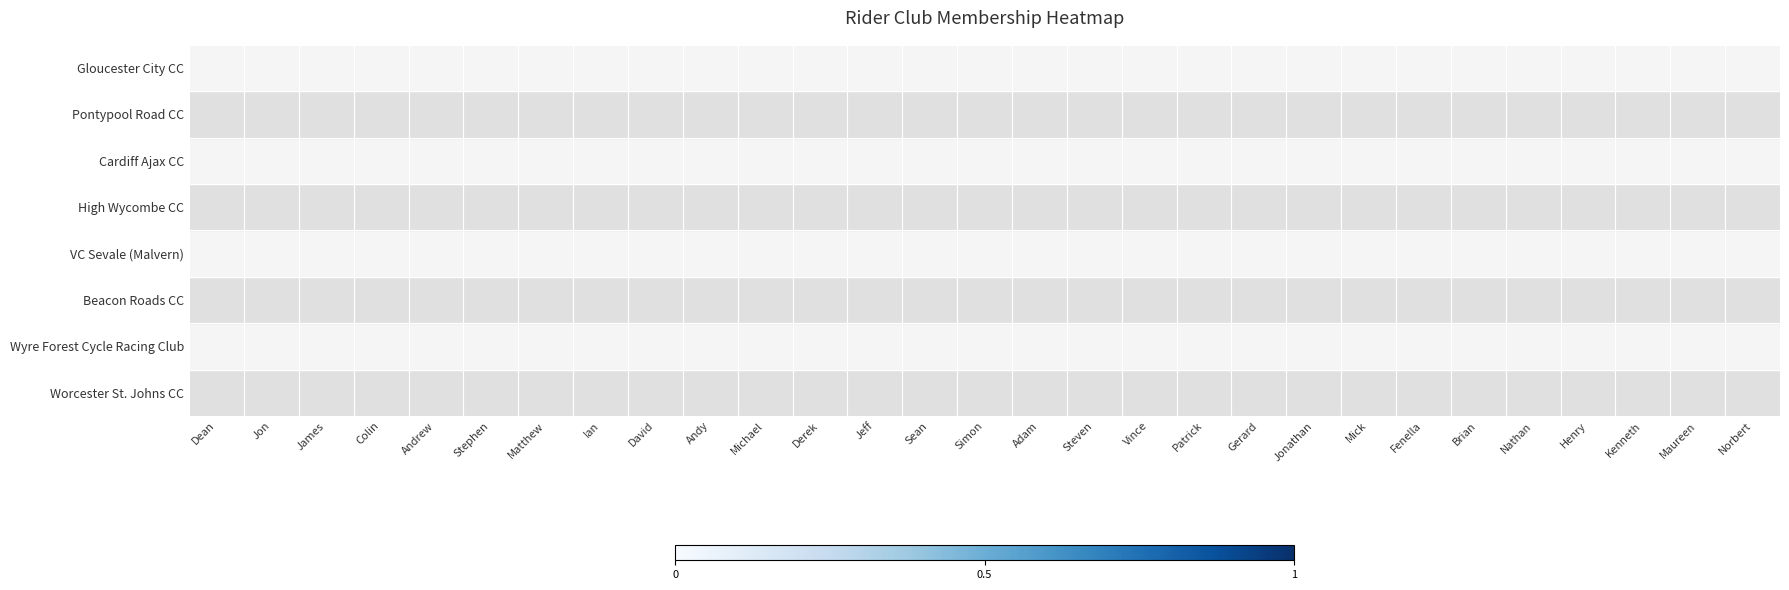

Reading left to right, what are all the values shown in this chart?

Worcester St. Johns CC: Dean=0	Jon=0	James=0	Colin=0	Andrew=0	Stephen=1	Matthew=0	Ian=0	David=1	Andy=0	Michael=0	Derek=0	Jeff=0	Sean=1	Simon=0	Adam=1	Steven=0	Vince=0	Patrick=0	Gerard=0	Jonathan=1	Mick=1	Fenella=0	Brian=0	Nathan=0	Henry=0	Kenneth=0	Maureen=1	Norbert=0
Wyre Forest Cycle Racing Club: Dean=0	Jon=0	James=0	Colin=0	Andrew=0	Stephen=0	Matthew=0	Ian=0	David=0	Andy=1	Michael=0	Derek=0	Jeff=0	Sean=0	Simon=0	Adam=0	Steven=0	Vince=0	Patrick=1	Gerard=0	Jonathan=0	Mick=0	Fenella=0	Brian=0	Nathan=0	Henry=0	Kenneth=0	Maureen=0	Norbert=1
Beacon Roads CC: Dean=0	Jon=0	James=0	Colin=0	Andrew=1	Stephen=0	Matthew=0	Ian=0	David=0	Andy=0	Michael=0	Derek=0	Jeff=0	Sean=0	Simon=0	Adam=0	Steven=0	Vince=0	Patrick=0	Gerard=0	Jonathan=0	Mick=0	Fenella=1	Brian=0	Nathan=0	Henry=0	Kenneth=0	Maureen=0	Norbert=0
VC Sevale (Malvern): Dean=0	Jon=0	James=0	Colin=0	Andrew=0	Stephen=0	Matthew=0	Ian=0	David=0	Andy=0	Michael=1	Derek=0	Jeff=0	Sean=0	Simon=0	Adam=0	Steven=0	Vince=0	Patrick=0	Gerard=0	Jonathan=0	Mick=0	Fenella=0	Brian=0	Nathan=0	Henry=1	Kenneth=0	Maureen=0	Norbert=0
High Wycombe CC: Dean=0	Jon=0	James=0	Colin=0	Andrew=0	Stephen=0	Matthew=0	Ian=0	David=1	Andy=0	Michael=0	Derek=0	Jeff=0	Sean=0	Simon=0	Adam=0	Steven=0	Vince=0	Patrick=0	Gerard=0	Jonathan=0	Mick=0	Fenella=0	Brian=0	Nathan=0	Henry=0	Kenneth=0	Maureen=0	Norbert=0
Cardiff Ajax CC: Dean=0	Jon=0	James=0	Colin=0	Andrew=0	Stephen=0	Matthew=0	Ian=0	David=0	Andy=0	Michael=0	Derek=0	Jeff=0	Sean=0	Simon=0	Adam=0	Steven=0	Vince=0	Patrick=0	Gerard=0	Jonathan=0	Mick=0	Fenella=0	Brian=0	Nathan=0	Henry=0	Kenneth=1	Maureen=0	Norbert=0
Pontypool Road CC: Dean=0	Jon=0	James=0	Colin=0	Andrew=0	Stephen=0	Matthew=0	Ian=0	David=0	Andy=0	Michael=0	Derek=0	Jeff=0	Sean=0	Simon=0	Adam=0	Steven=0	Vince=0	Patrick=0	Gerard=1	Jonathan=0	Mick=0	Fenella=0	Brian=0	Nathan=0	Henry=0	Kenneth=0	Maureen=0	Norbert=0
Gloucester City CC: Dean=0	Jon=0	James=0	Colin=0	Andrew=0	Stephen=0	Matthew=0	Ian=0	David=0	Andy=0	Michael=0	Derek=0	Jeff=0	Sean=0	Simon=0	Adam=0	Steven=0	Vince=0	Patrick=0	Gerard=0	Jonathan=0	Mick=0	Fenella=0	Brian=0	Nathan=1	Henry=0	Kenneth=0	Maureen=0	Norbert=0